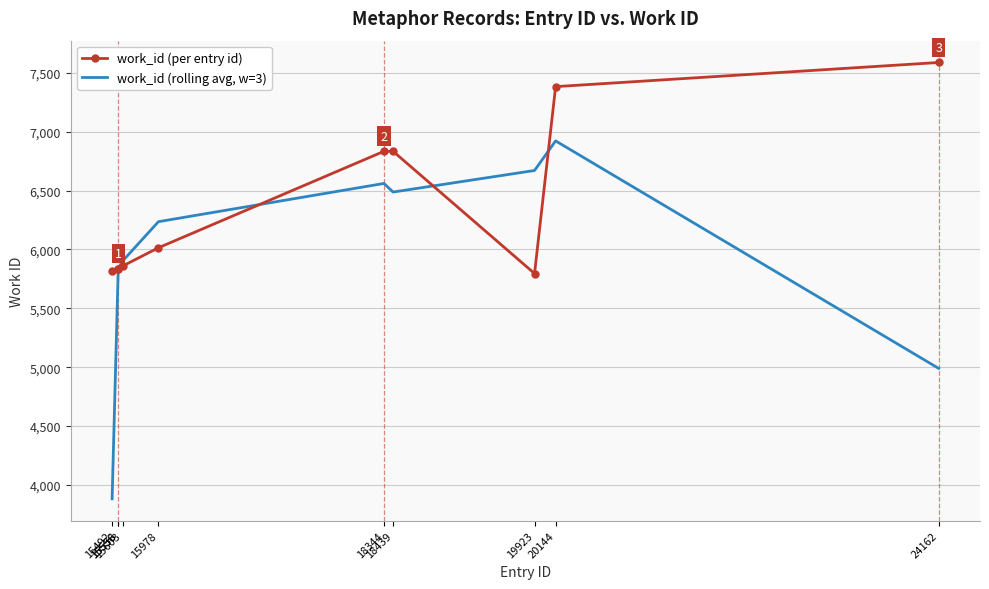

What is the minimum value shown in the chart?

3882.3